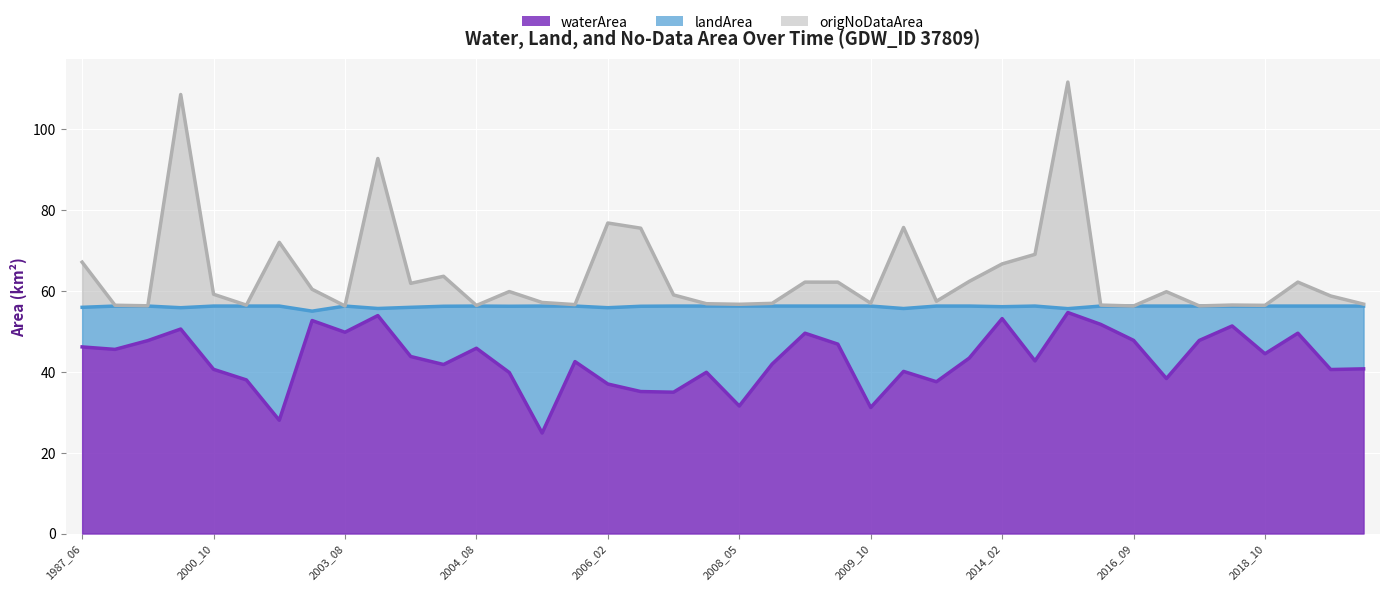

What is the sum of the origNoDataArea values at 2009_07 and 2006_05?

137.6